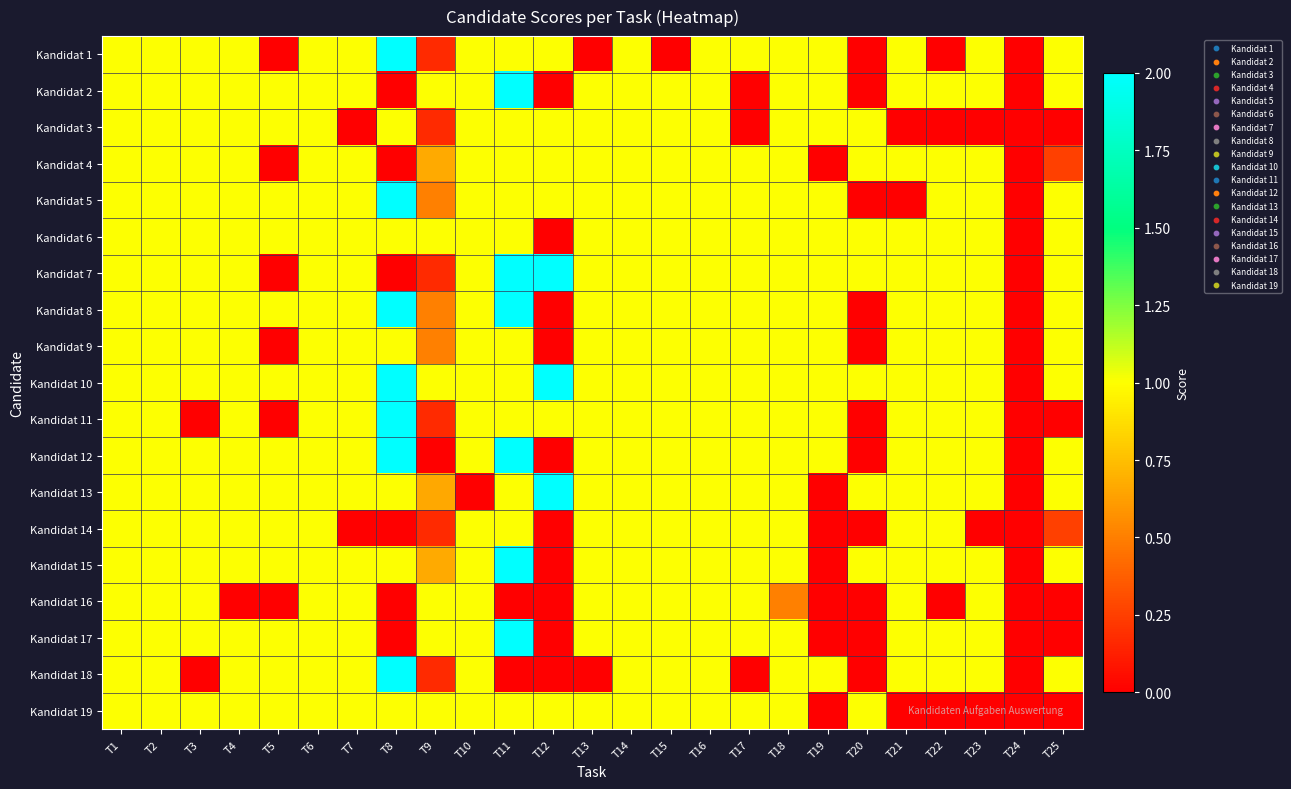

Reading left to right, list all the values displayed in this chart.

Kandidat 1: T1=1.0	T2=1.0	T3=1.0	T4=1.0	T5=0.0	T6=1.0	T7=1.0	T8=2.0	T9=0.2	T10=1.0	T11=1.0	T12=1.0	T13=0.0	T14=1.0	T15=0.0	T16=1.0	T17=1.0	T18=1.0	T19=1.0	T20=0.0	T21=1.0	T22=0.0	T23=1.0	T24=0.0	T25=1.0
Kandidat 2: T1=1.0	T2=1.0	T3=1.0	T4=1.0	T5=1.0	T6=1.0	T7=1.0	T8=0.0	T9=1.0	T10=1.0	T11=2.0	T12=0.0	T13=1.0	T14=1.0	T15=1.0	T16=1.0	T17=0.0	T18=1.0	T19=1.0	T20=0.0	T21=1.0	T22=1.0	T23=1.0	T24=0.0	T25=1.0
Kandidat 3: T1=1.0	T2=1.0	T3=1.0	T4=1.0	T5=1.0	T6=1.0	T7=0.0	T8=1.0	T9=0.2	T10=1.0	T11=1.0	T12=1.0	T13=1.0	T14=1.0	T15=1.0	T16=1.0	T17=0.0	T18=1.0	T19=1.0	T20=1.0	T21=0.0	T22=0.0	T23=0.0	T24=0.0	T25=0.0
Kandidat 4: T1=1.0	T2=1.0	T3=1.0	T4=1.0	T5=0.0	T6=1.0	T7=1.0	T8=0.0	T9=0.7	T10=1.0	T11=1.0	T12=1.0	T13=1.0	T14=1.0	T15=1.0	T16=1.0	T17=1.0	T18=1.0	T19=0.0	T20=1.0	T21=1.0	T22=1.0	T23=1.0	T24=0.0	T25=0.2
Kandidat 5: T1=1.0	T2=1.0	T3=1.0	T4=1.0	T5=1.0	T6=1.0	T7=1.0	T8=2.0	T9=0.5	T10=1.0	T11=1.0	T12=1.0	T13=1.0	T14=1.0	T15=1.0	T16=1.0	T17=1.0	T18=1.0	T19=1.0	T20=0.0	T21=0.0	T22=1.0	T23=1.0	T24=0.0	T25=1.0
Kandidat 6: T1=1.0	T2=1.0	T3=1.0	T4=1.0	T5=1.0	T6=1.0	T7=1.0	T8=1.0	T9=1.0	T10=1.0	T11=1.0	T12=0.0	T13=1.0	T14=1.0	T15=1.0	T16=1.0	T17=1.0	T18=1.0	T19=1.0	T20=1.0	T21=1.0	T22=1.0	T23=1.0	T24=0.0	T25=1.0
Kandidat 7: T1=1.0	T2=1.0	T3=1.0	T4=1.0	T5=0.0	T6=1.0	T7=1.0	T8=0.0	T9=0.2	T10=1.0	T11=2.0	T12=2.0	T13=1.0	T14=1.0	T15=1.0	T16=1.0	T17=1.0	T18=1.0	T19=1.0	T20=1.0	T21=1.0	T22=1.0	T23=1.0	T24=0.0	T25=1.0
Kandidat 8: T1=1.0	T2=1.0	T3=1.0	T4=1.0	T5=1.0	T6=1.0	T7=1.0	T8=2.0	T9=0.5	T10=1.0	T11=2.0	T12=0.0	T13=1.0	T14=1.0	T15=1.0	T16=1.0	T17=1.0	T18=1.0	T19=1.0	T20=0.0	T21=1.0	T22=1.0	T23=1.0	T24=0.0	T25=1.0
Kandidat 9: T1=1.0	T2=1.0	T3=1.0	T4=1.0	T5=0.0	T6=1.0	T7=1.0	T8=1.0	T9=0.5	T10=1.0	T11=1.0	T12=0.0	T13=1.0	T14=1.0	T15=1.0	T16=1.0	T17=1.0	T18=1.0	T19=1.0	T20=0.0	T21=1.0	T22=1.0	T23=1.0	T24=0.0	T25=1.0
Kandidat 10: T1=1.0	T2=1.0	T3=1.0	T4=1.0	T5=1.0	T6=1.0	T7=1.0	T8=2.0	T9=1.0	T10=1.0	T11=1.0	T12=2.0	T13=1.0	T14=1.0	T15=1.0	T16=1.0	T17=1.0	T18=1.0	T19=1.0	T20=1.0	T21=1.0	T22=1.0	T23=1.0	T24=0.0	T25=1.0
Kandidat 11: T1=1.0	T2=1.0	T3=0.0	T4=1.0	T5=0.0	T6=1.0	T7=1.0	T8=2.0	T9=0.2	T10=1.0	T11=1.0	T12=1.0	T13=1.0	T14=1.0	T15=1.0	T16=1.0	T17=1.0	T18=1.0	T19=1.0	T20=0.0	T21=1.0	T22=1.0	T23=1.0	T24=0.0	T25=0.0
Kandidat 12: T1=1.0	T2=1.0	T3=1.0	T4=1.0	T5=1.0	T6=1.0	T7=1.0	T8=2.0	T9=0.0	T10=1.0	T11=2.0	T12=0.0	T13=1.0	T14=1.0	T15=1.0	T16=1.0	T17=1.0	T18=1.0	T19=1.0	T20=0.0	T21=1.0	T22=1.0	T23=1.0	T24=0.0	T25=1.0
Kandidat 13: T1=1.0	T2=1.0	T3=1.0	T4=1.0	T5=1.0	T6=1.0	T7=1.0	T8=1.0	T9=0.7	T10=0.0	T11=1.0	T12=2.0	T13=1.0	T14=1.0	T15=1.0	T16=1.0	T17=1.0	T18=1.0	T19=0.0	T20=1.0	T21=1.0	T22=1.0	T23=1.0	T24=0.0	T25=1.0
Kandidat 14: T1=1.0	T2=1.0	T3=1.0	T4=1.0	T5=1.0	T6=1.0	T7=0.0	T8=0.0	T9=0.2	T10=1.0	T11=1.0	T12=0.0	T13=1.0	T14=1.0	T15=1.0	T16=1.0	T17=1.0	T18=1.0	T19=0.0	T20=0.0	T21=1.0	T22=1.0	T23=0.0	T24=0.0	T25=0.2
Kandidat 15: T1=1.0	T2=1.0	T3=1.0	T4=1.0	T5=1.0	T6=1.0	T7=1.0	T8=1.0	T9=0.7	T10=1.0	T11=2.0	T12=0.0	T13=1.0	T14=1.0	T15=1.0	T16=1.0	T17=1.0	T18=1.0	T19=0.0	T20=1.0	T21=1.0	T22=1.0	T23=1.0	T24=0.0	T25=1.0
Kandidat 16: T1=1.0	T2=1.0	T3=1.0	T4=0.0	T5=0.0	T6=1.0	T7=1.0	T8=0.0	T9=1.0	T10=1.0	T11=0.0	T12=0.0	T13=1.0	T14=1.0	T15=1.0	T16=1.0	T17=1.0	T18=0.5	T19=0.0	T20=0.0	T21=1.0	T22=0.0	T23=1.0	T24=0.0	T25=0.0
Kandidat 17: T1=1.0	T2=1.0	T3=1.0	T4=1.0	T5=1.0	T6=1.0	T7=1.0	T8=0.0	T9=1.0	T10=1.0	T11=2.0	T12=0.0	T13=1.0	T14=1.0	T15=1.0	T16=1.0	T17=1.0	T18=1.0	T19=0.0	T20=0.0	T21=1.0	T22=1.0	T23=1.0	T24=0.0	T25=0.0
Kandidat 18: T1=1.0	T2=1.0	T3=0.0	T4=1.0	T5=1.0	T6=1.0	T7=1.0	T8=2.0	T9=0.2	T10=1.0	T11=0.0	T12=0.0	T13=0.0	T14=1.0	T15=1.0	T16=1.0	T17=0.0	T18=1.0	T19=1.0	T20=0.0	T21=1.0	T22=1.0	T23=1.0	T24=0.0	T25=1.0
Kandidat 19: T1=1.0	T2=1.0	T3=1.0	T4=1.0	T5=1.0	T6=1.0	T7=1.0	T8=1.0	T9=1.0	T10=1.0	T11=1.0	T12=1.0	T13=1.0	T14=1.0	T15=1.0	T16=1.0	T17=1.0	T18=1.0	T19=0.0	T20=1.0	T21=0.0	T22=0.0	T23=0.0	T24=0.0	T25=0.0